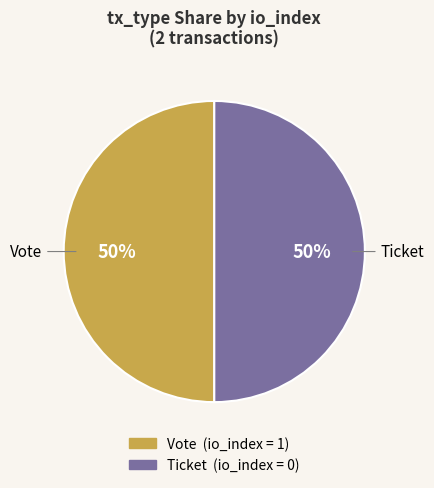

To the nearest percent, what is the average slice percentage?

50%